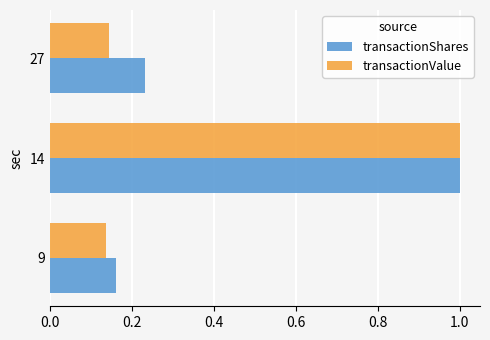

Count the number of categories in the chart.

3